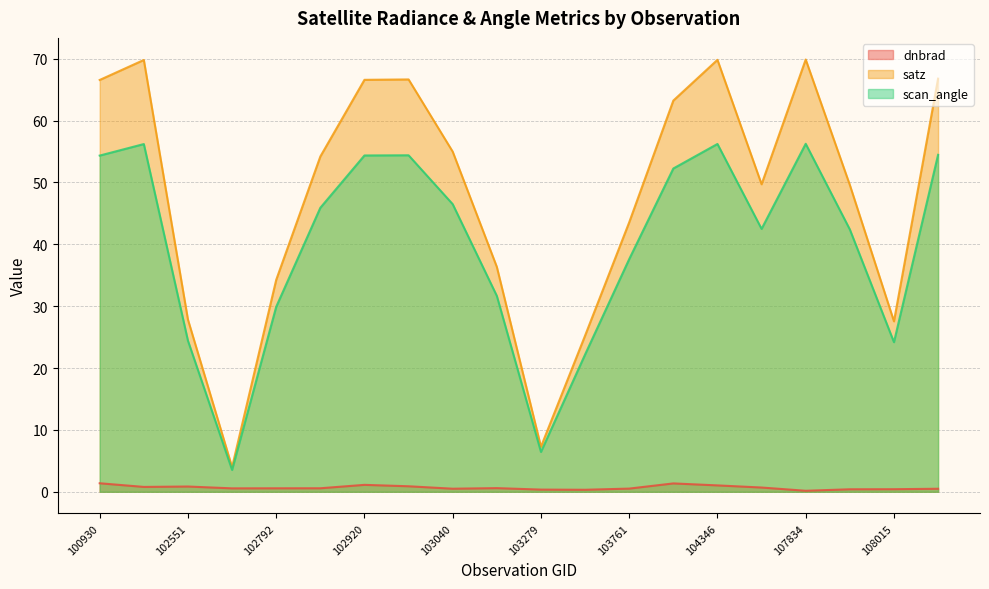

At which category is the sum across all series the highest?

104346